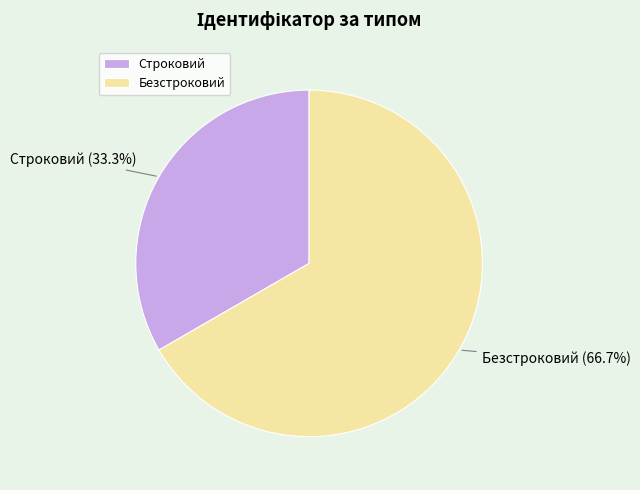

Which has a higher value, Безстроковий or Строковий?

Безстроковий